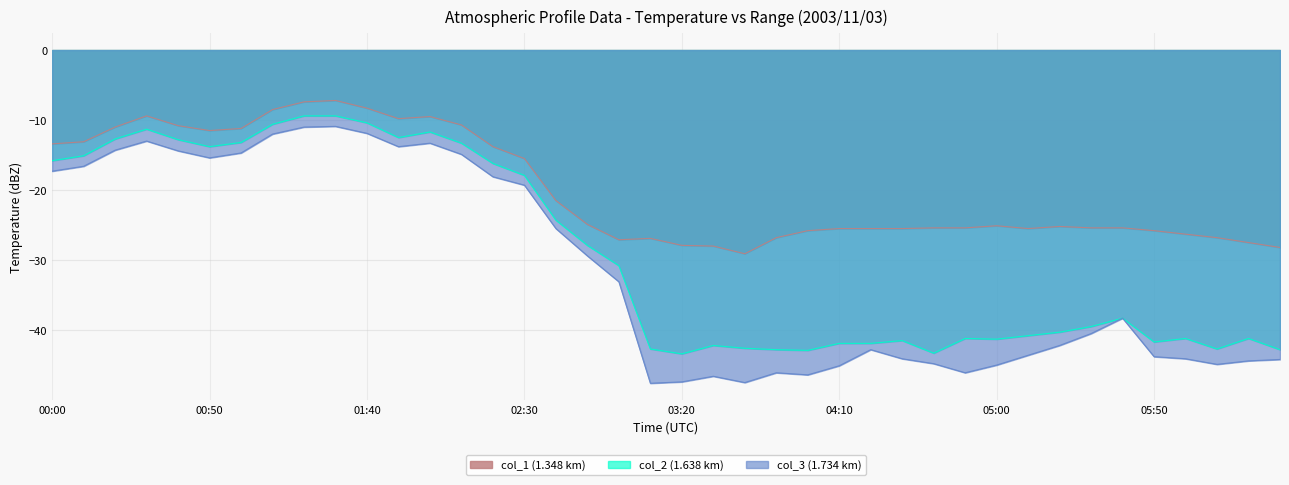

The value of col_1_1.348 at 21 is -28.0. True or false?

True